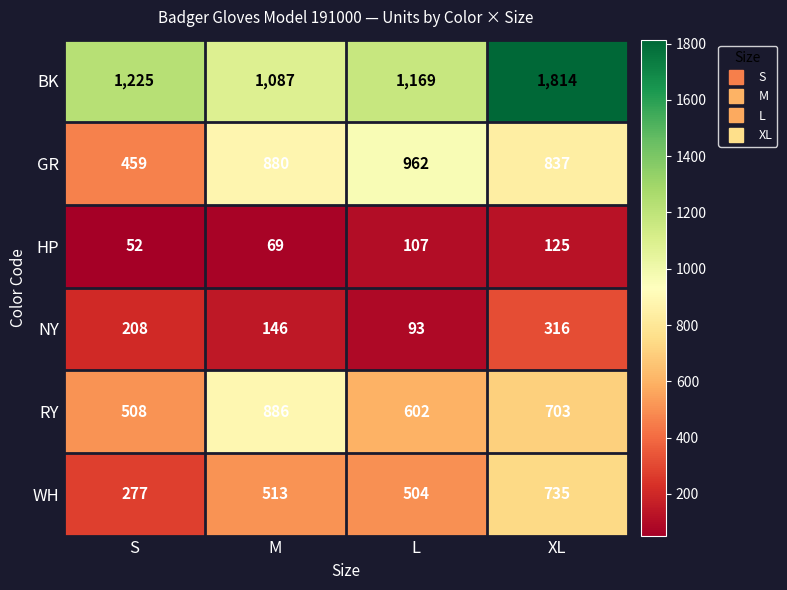

At which category does the chart reach its peak across all series?

XL